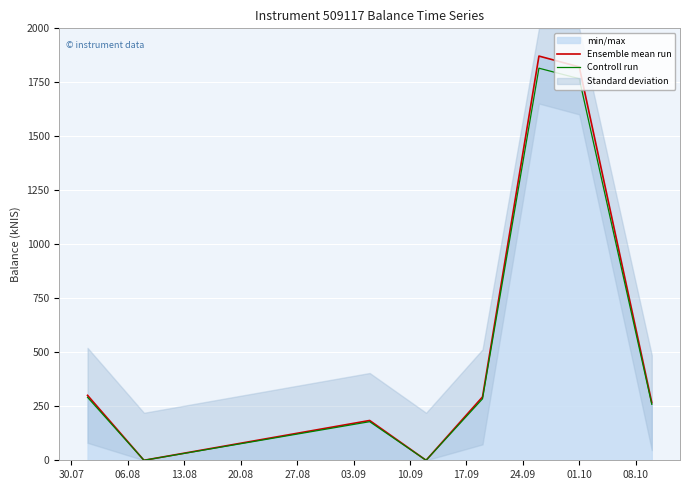

What is the highest value of the Ensemble mean run series?

1871.6